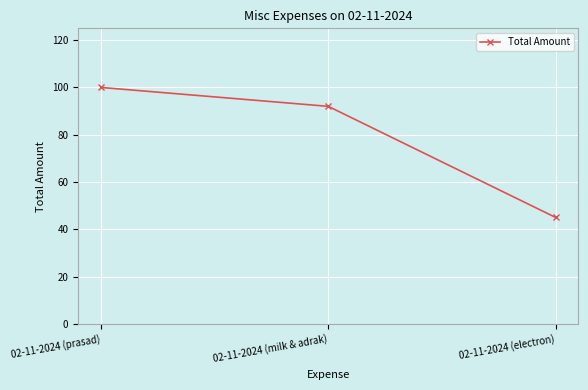

What is the difference between the second highest and minimum values?

47